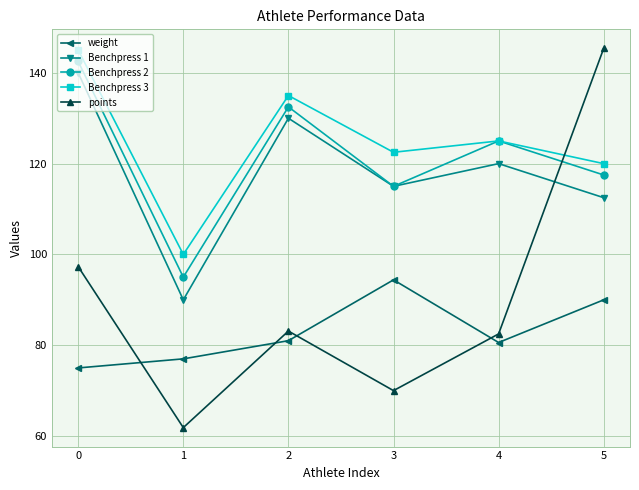

Reading right to left, what are all the values shown in this chart?

weight: 90.0	80.6	94.4	81.0	77.0	75.0
Benchpress 1: 112.5	120.0	115.0	130.0	90.0	140.0
Benchpress 2: 117.5	125.0	115.0	132.5	95.0	142.5
Benchpress 3: 120.0	125.0	122.5	135.0	100.0	145.0
points: 145.4	82.5	70.0	83.1	61.9	97.3